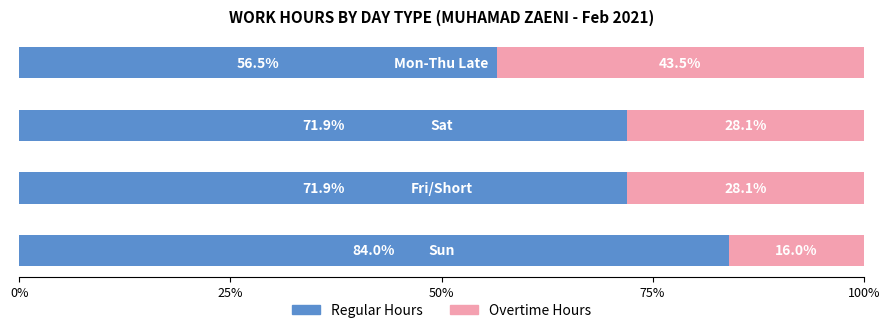

What is the minimum value for Regular Hours?

56.5